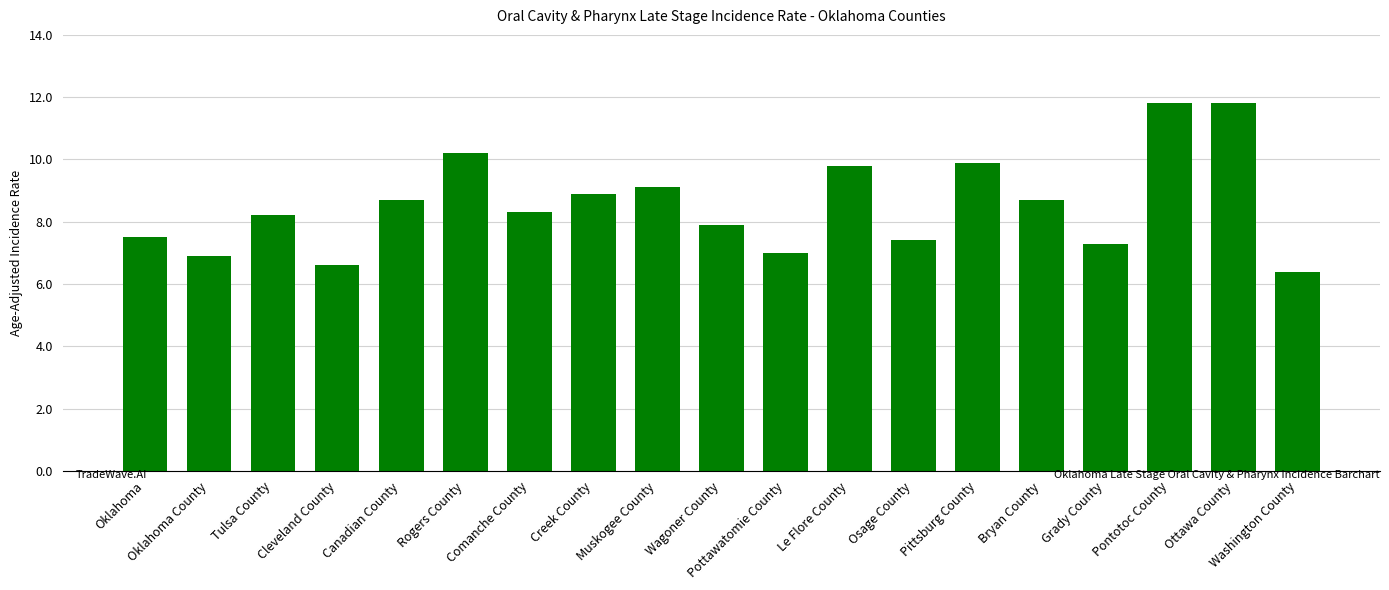

Reading left to right, transcribe all the data shown in this chart.

7.5	6.9	8.2	6.6	8.7	10.2	8.3	8.9	9.1	7.9	7.0	9.8	7.4	9.9	8.7	7.3	11.8	11.8	6.4